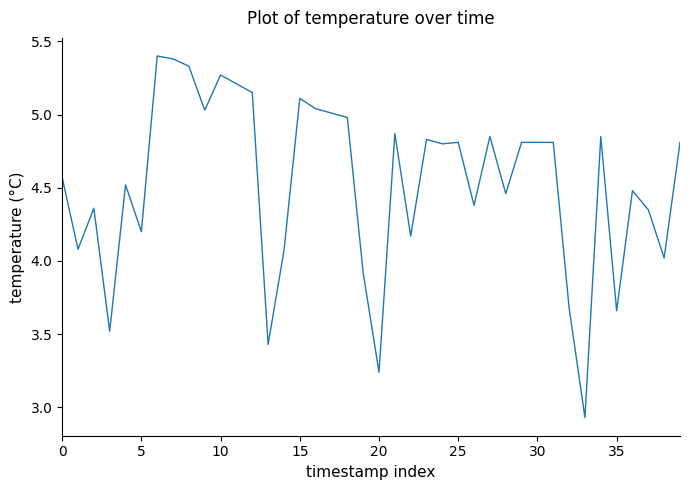

What is the greatest value displayed?

5.4